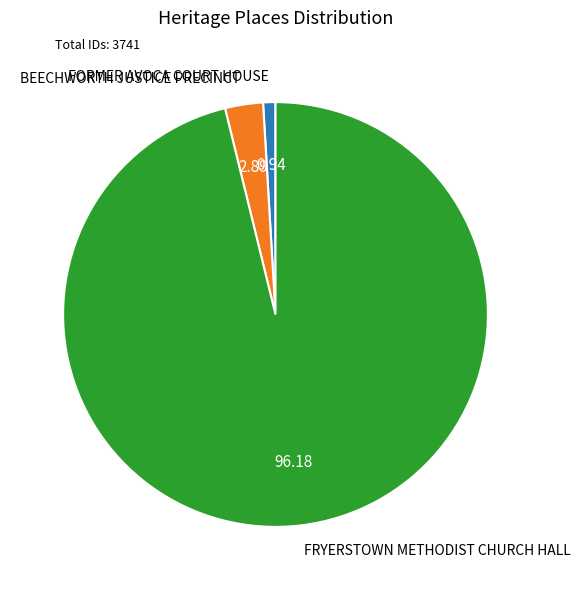

Count the number of slices in the pie.

3